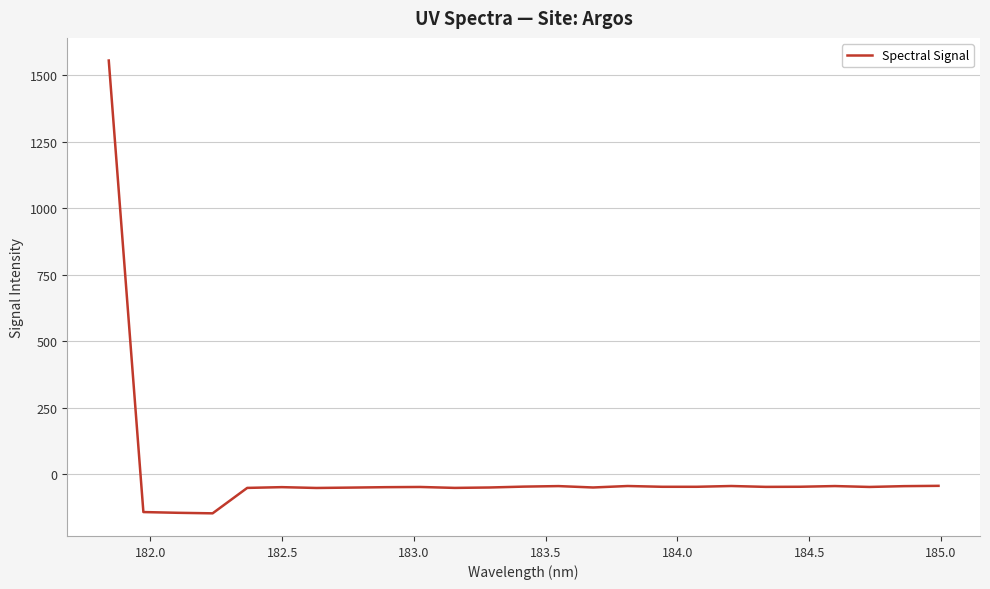

What is the greatest value displayed?

1554.5